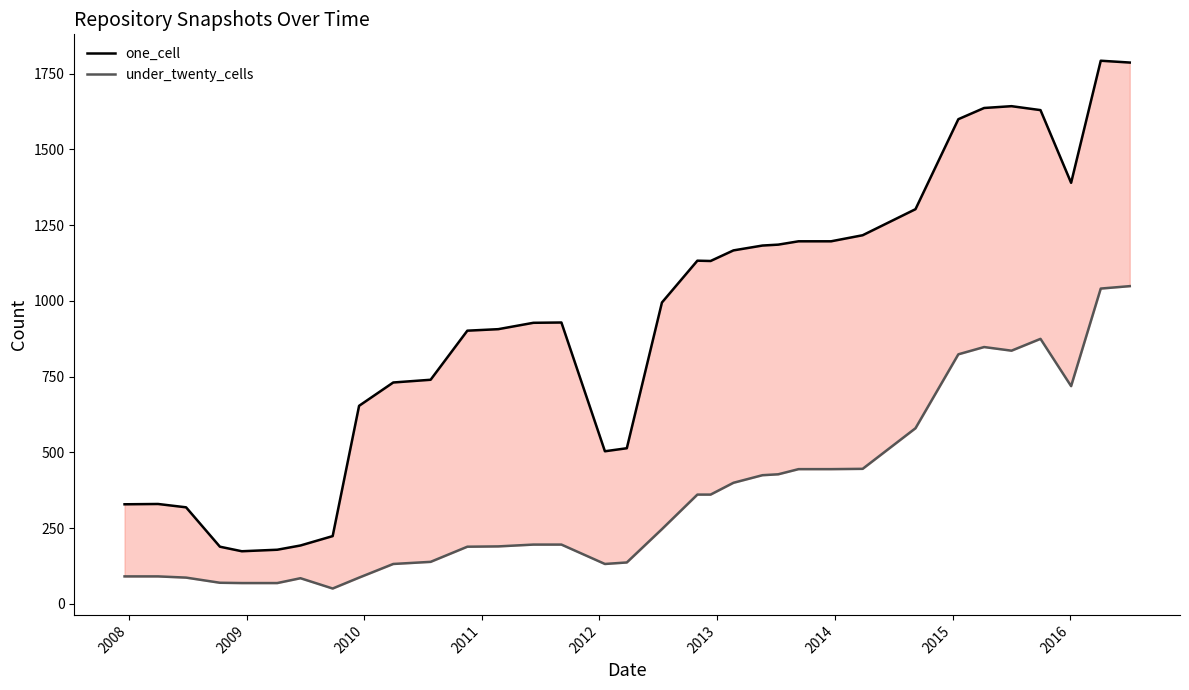

Reading right to left, what are all the values shown in this chart?

one_cell: 1787	1793	1390	1630	1643	1637	1600	1303	1217	1197	1197	1186	1183	1167	1132	1133	995	514	504	929	928	907	902	740	731	654	224	193	179	174	189	319	330	329
under_twenty_cells: 1049	1041	719	875	836	848	824	580	446	445	445	428	425	400	361	361	247	137	132	196	196	190	189	139	132	87	51	85	69	69	70	87	91	91